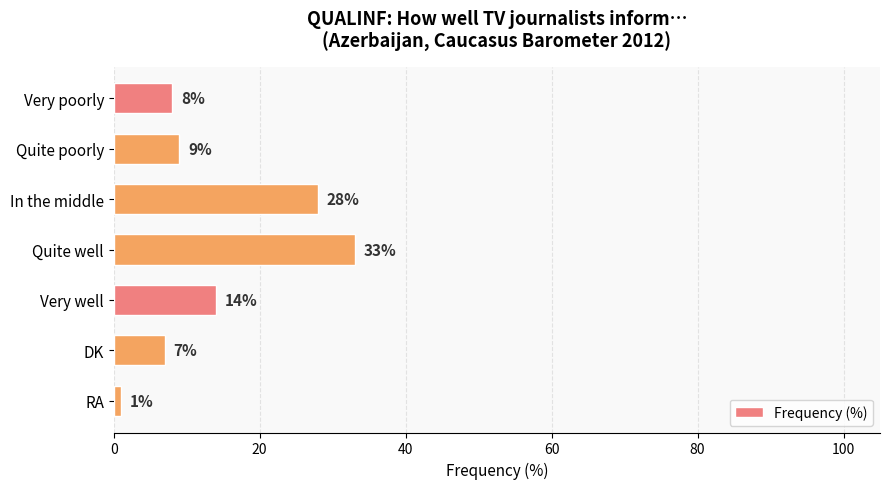

The chart shows a value of 2 at DK. True or false?

False